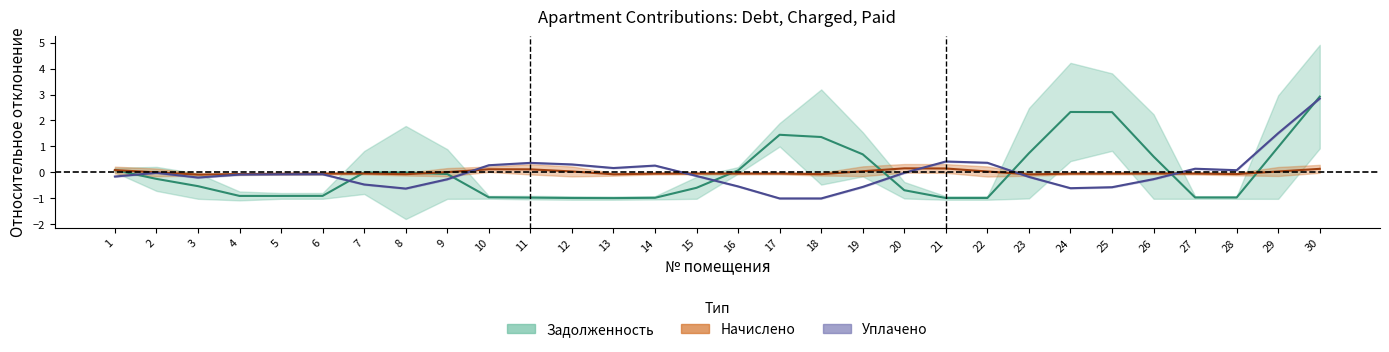

How many lines are shown in the chart?

3